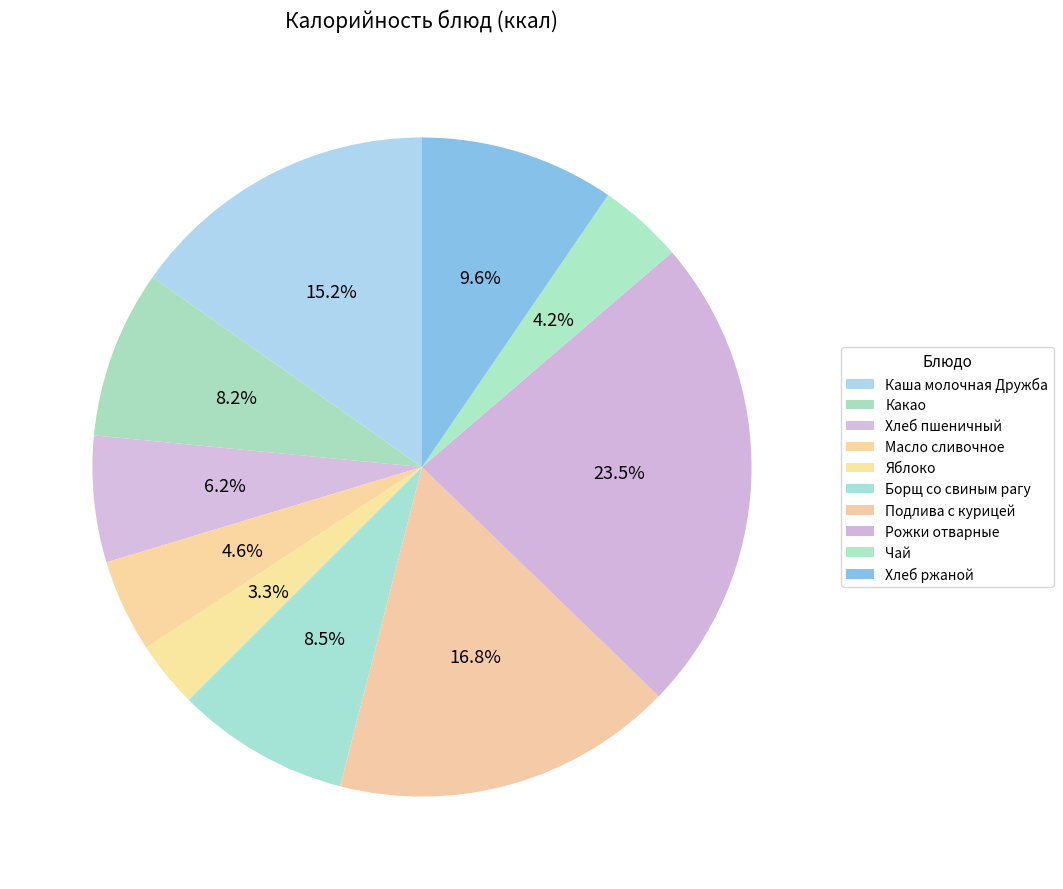

Which category has the smallest portion of the pie?

Яблоко